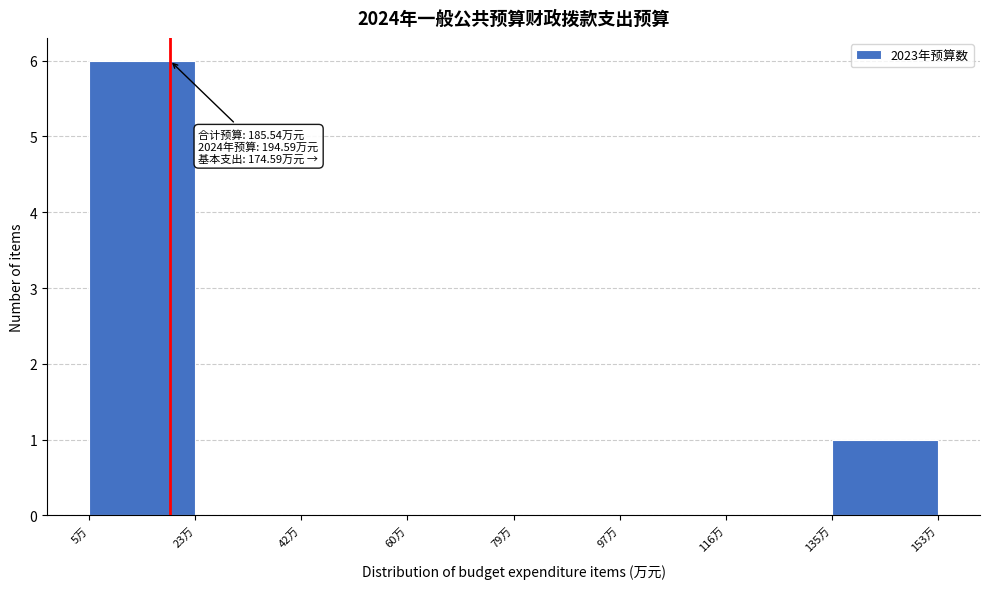

Over which range of the x-axis is the bar tallest?

4 to 24